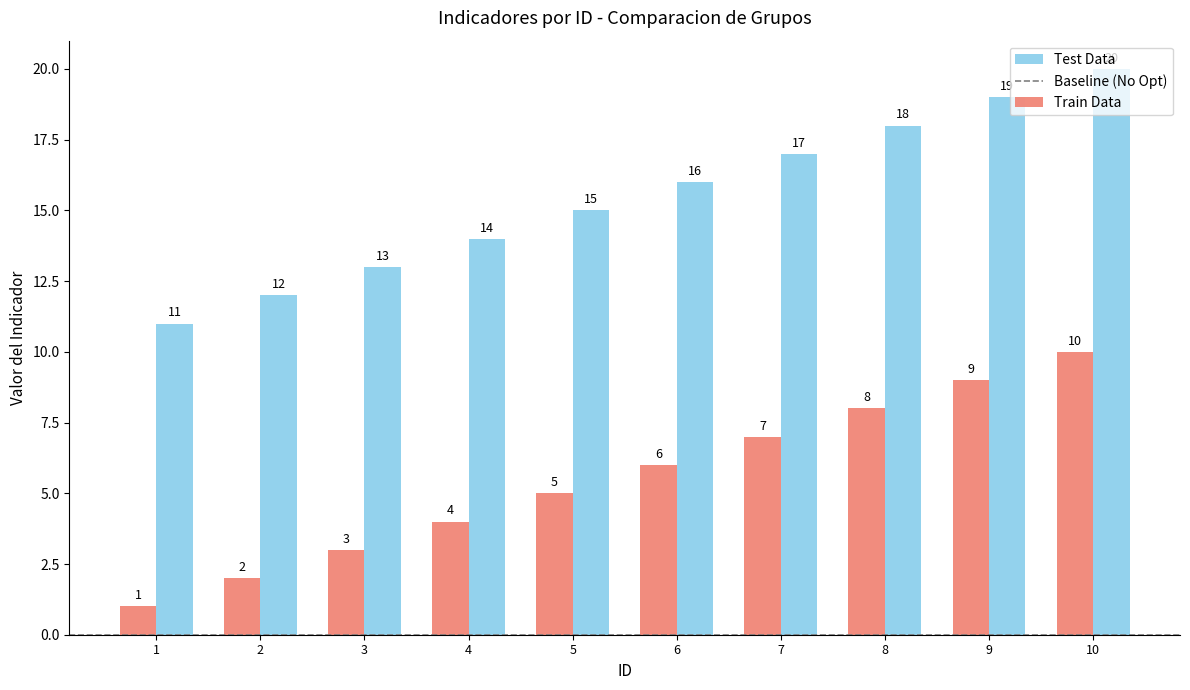

Which label corresponds to the largest value in the chart?

10